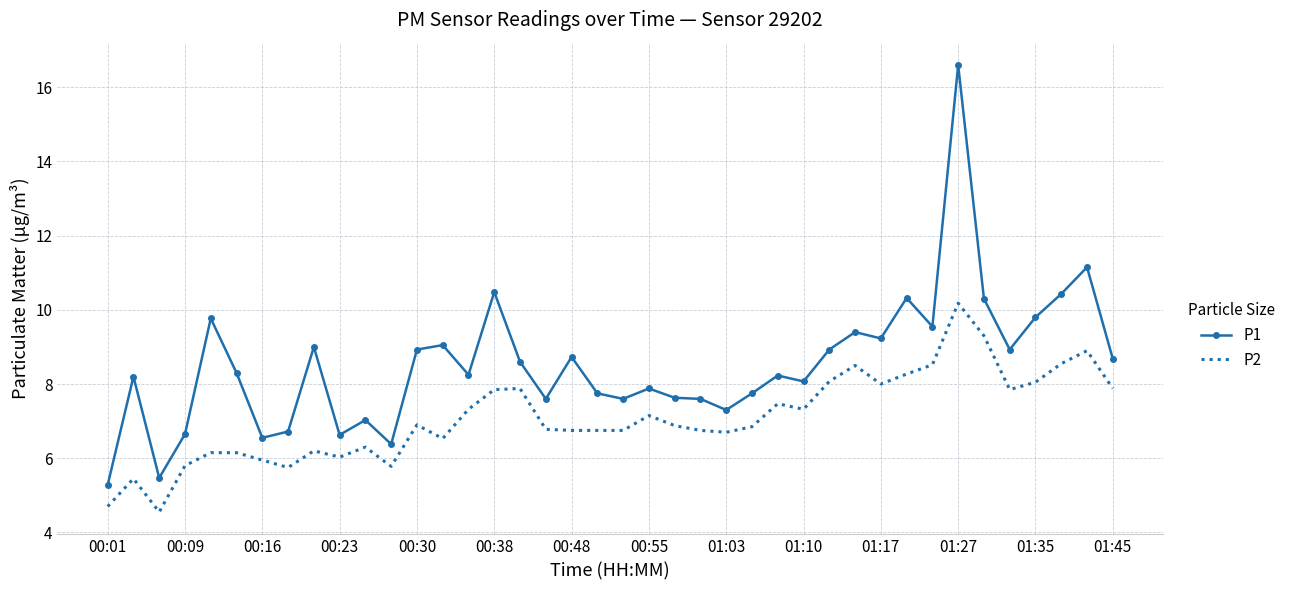

What is the maximum value shown in the chart?

16.6